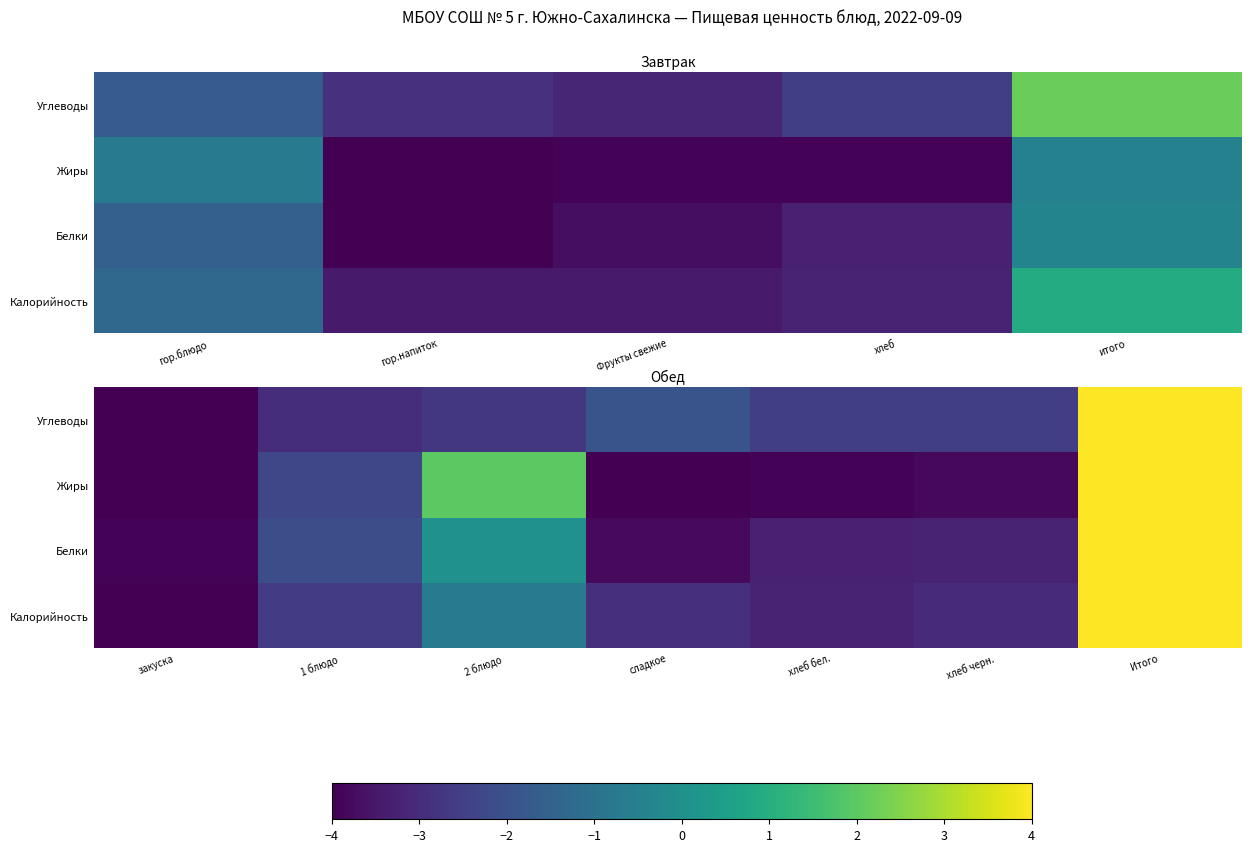

Count the number of categories in the chart.

7